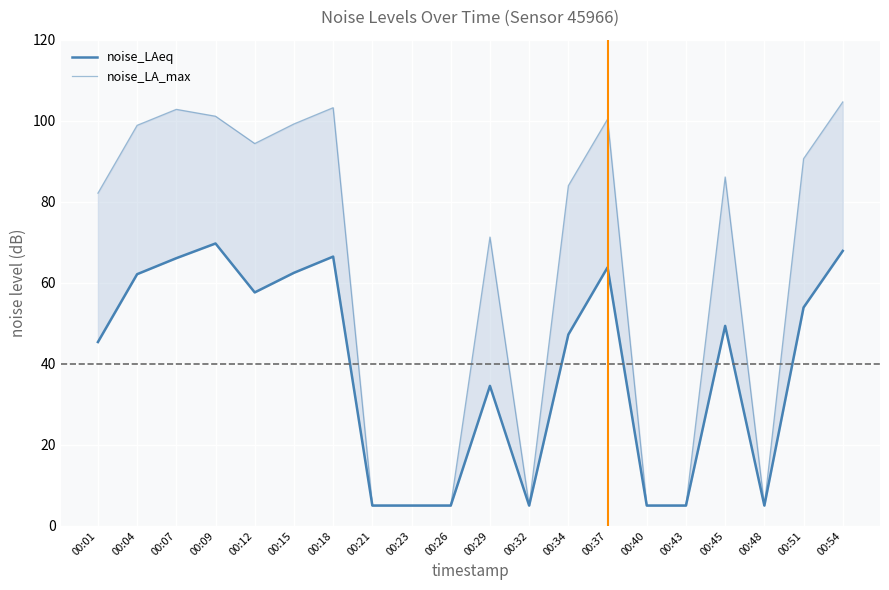

At how many categories does at least one series exceed 36?

13